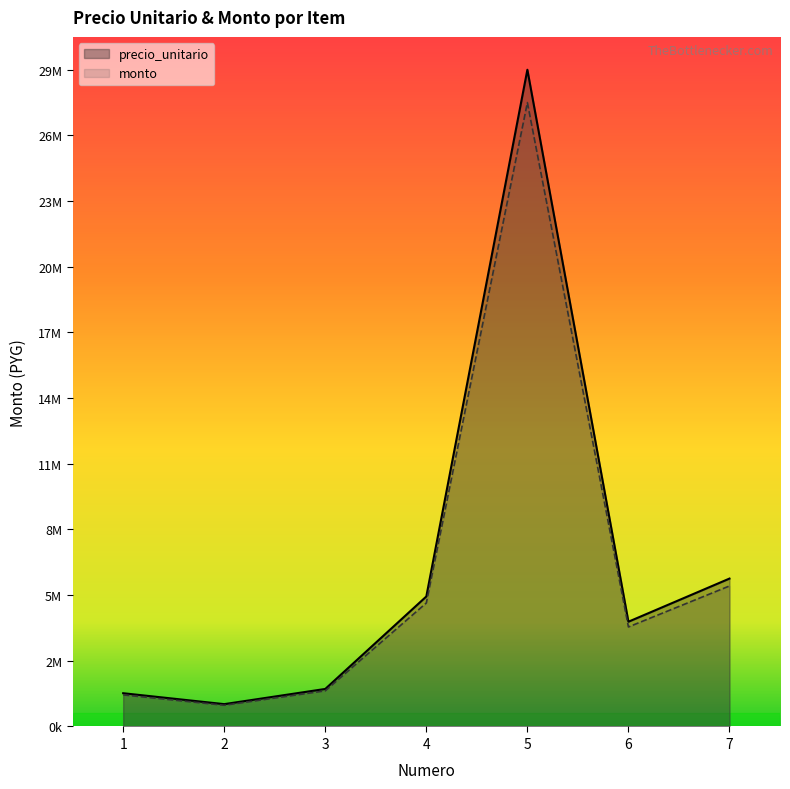

Rank the categories by monto value from highest to lowest.

5, 7, 4, 6, 3, 1, 2